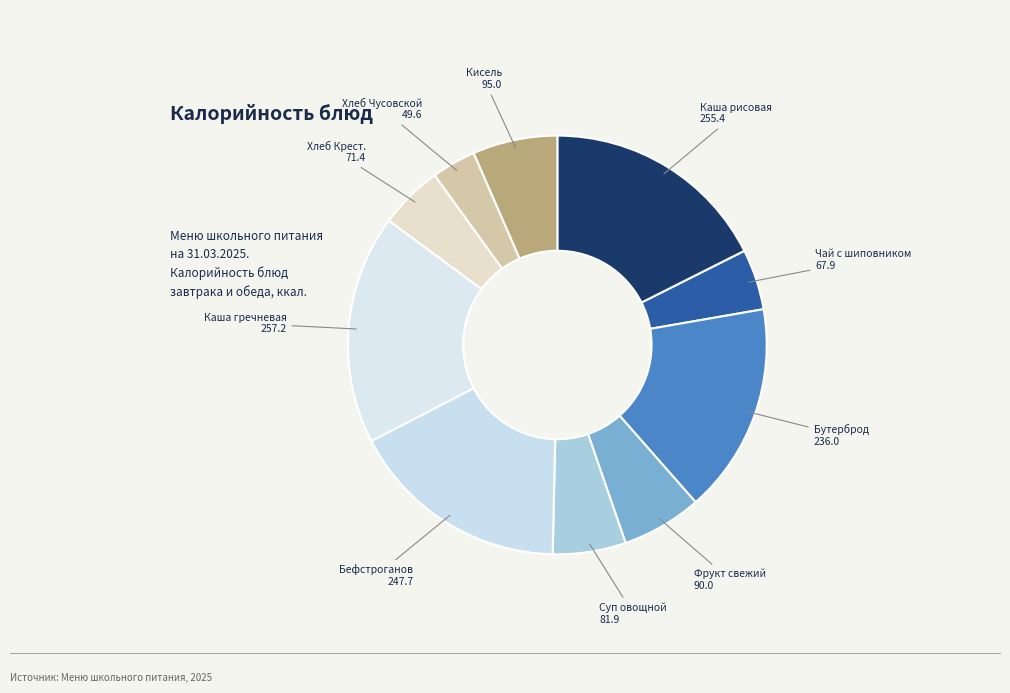

Count the number of slices in the pie.

10